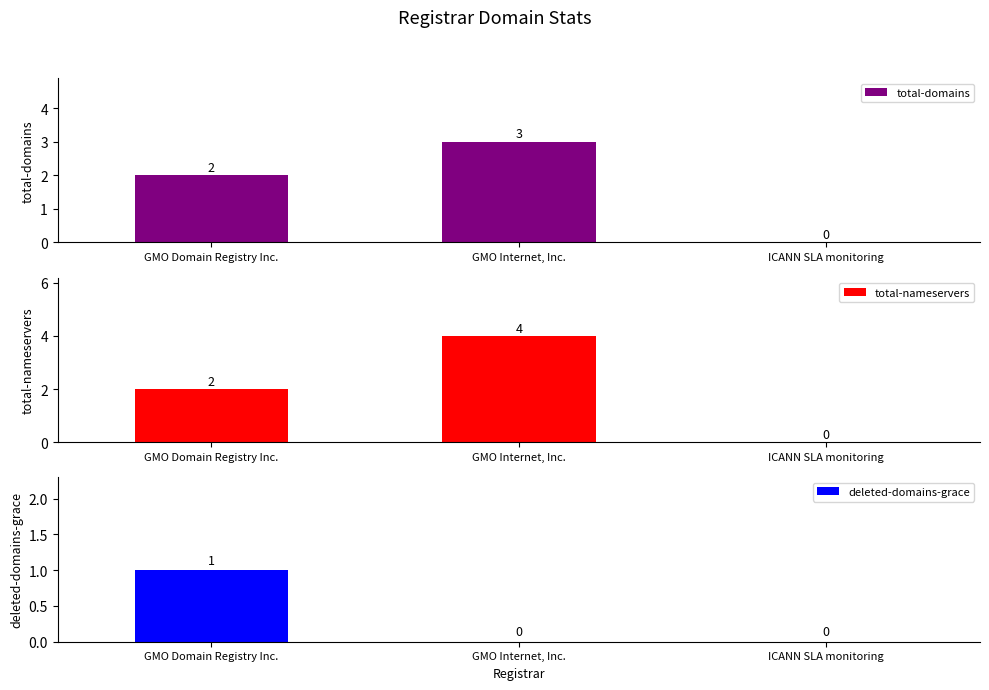

What is the maximum value shown in the chart?

4